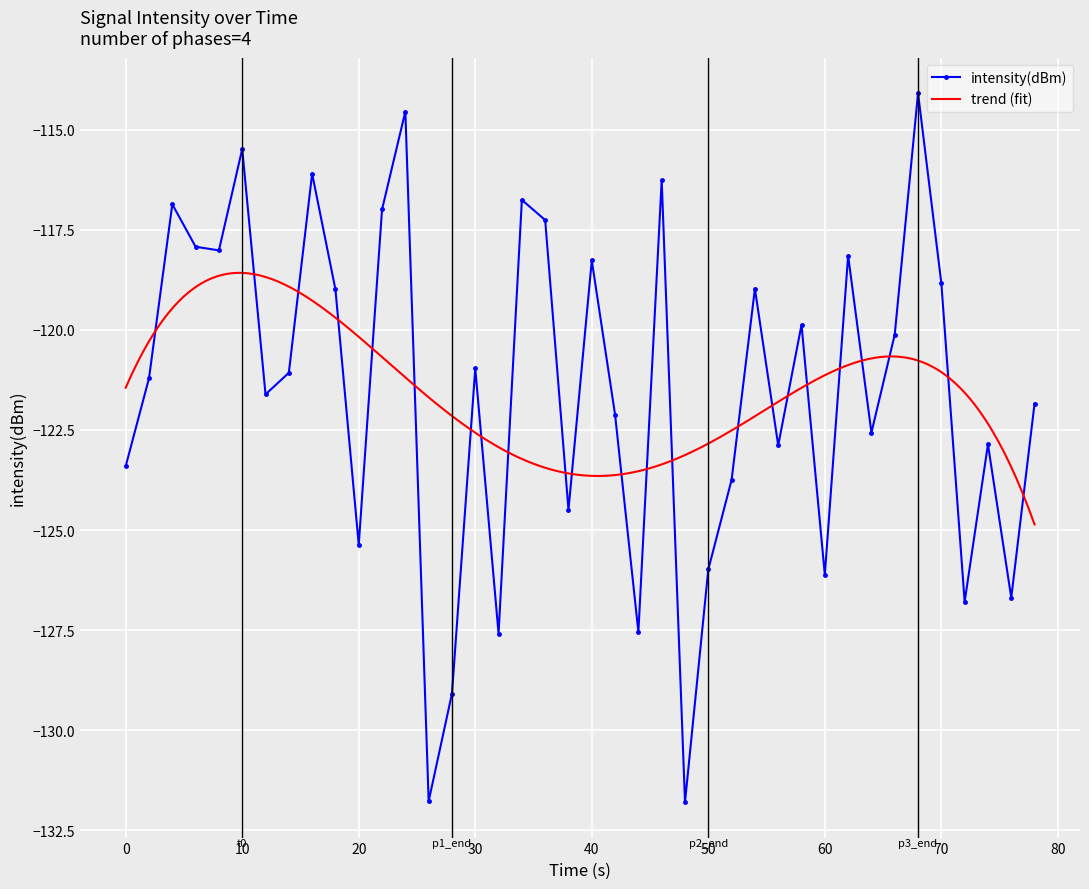

What is the maximum value for intensity(dBm)?

-114.1